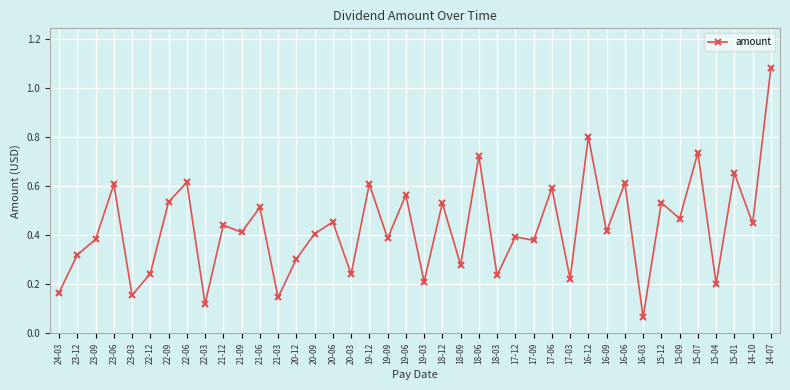

At which category does the chart reach its peak across all series?

14-07